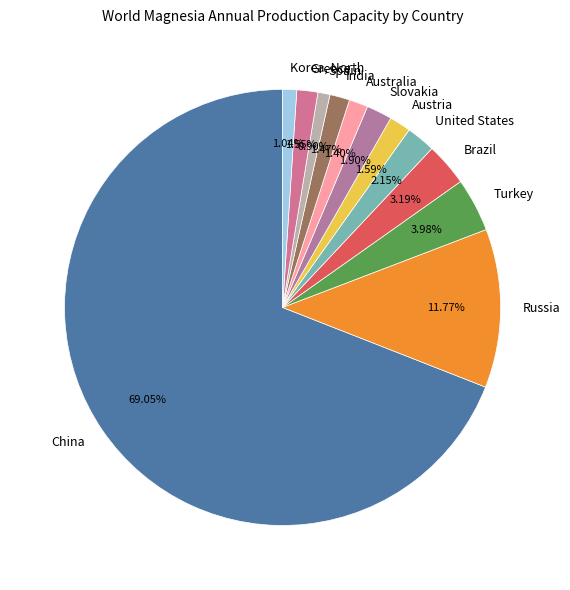

Combined, do Russia and India account for over 50%?

No